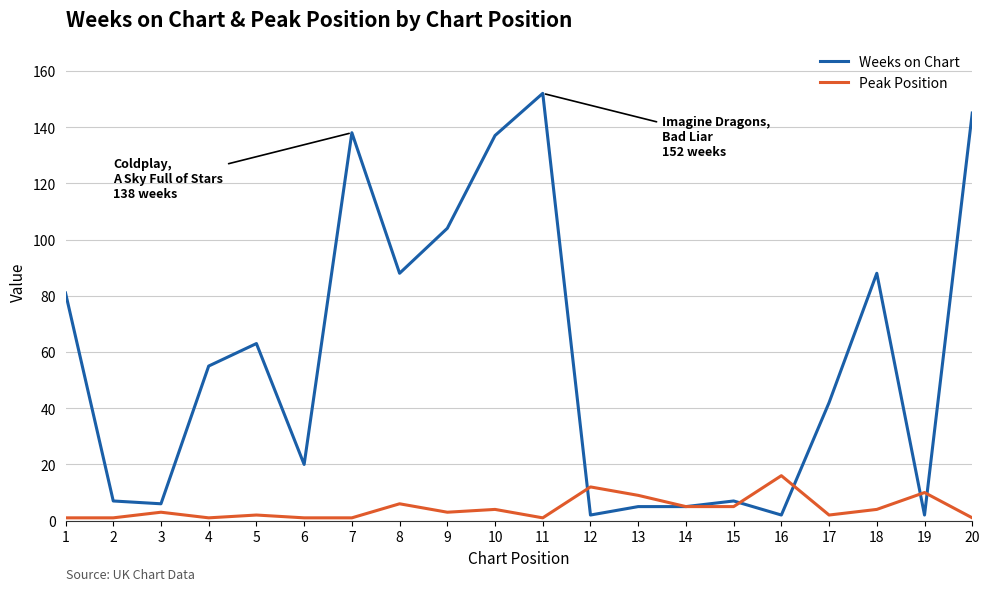

At which category is the sum across all series the highest?

11